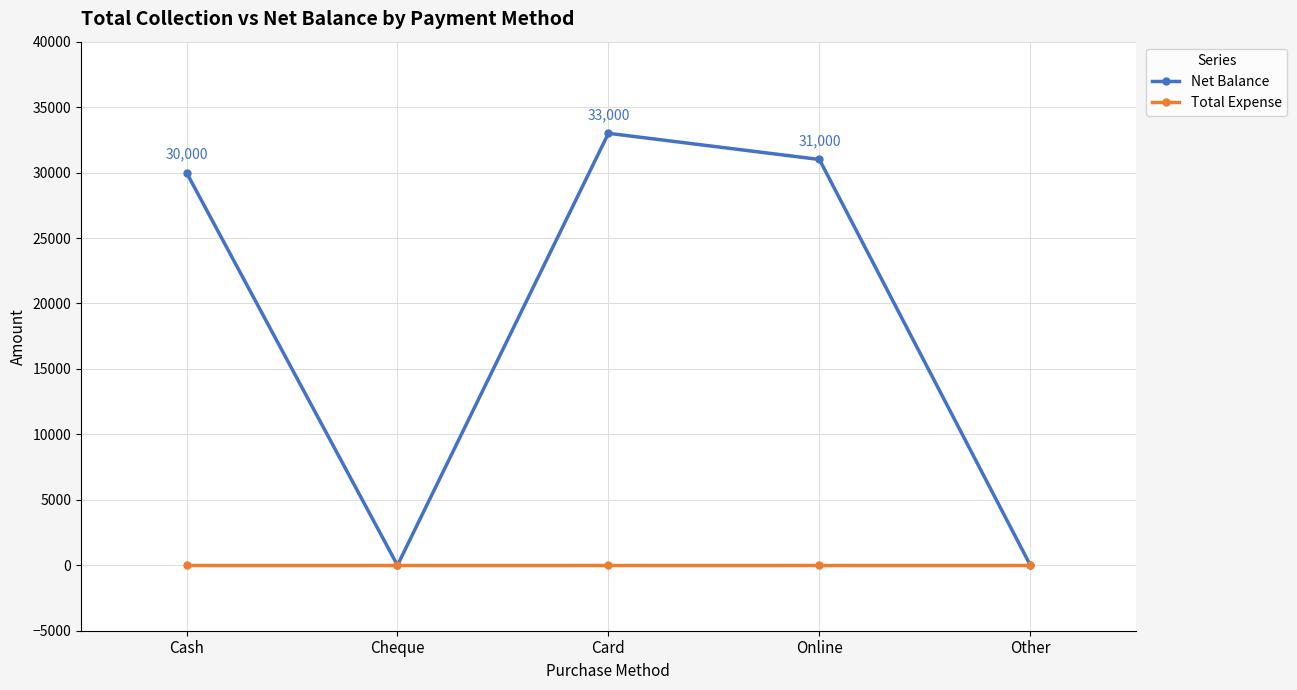

Does the chart display data point markers on the line(s)?

Yes